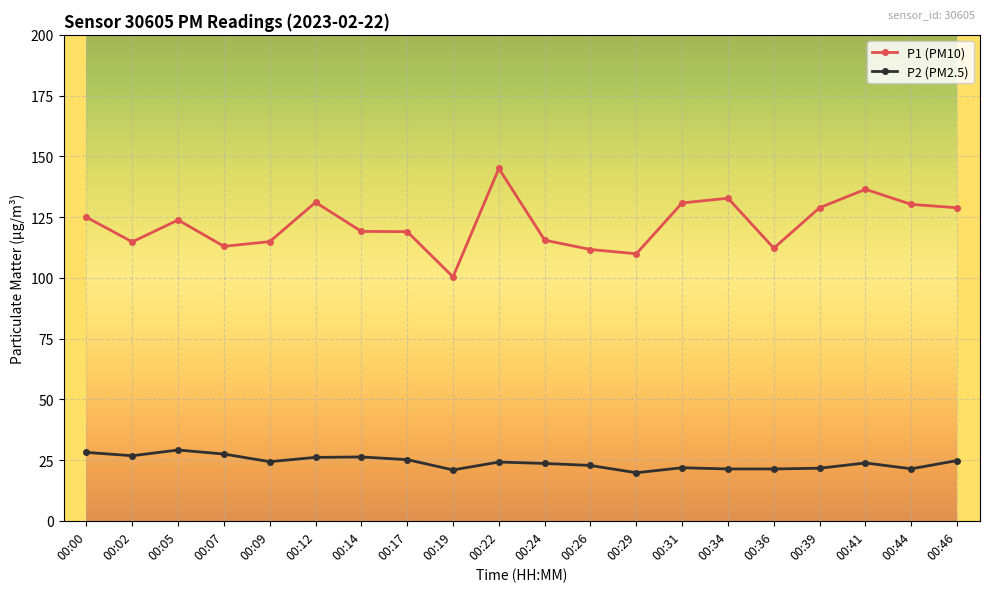

How many data points does each series have?

20